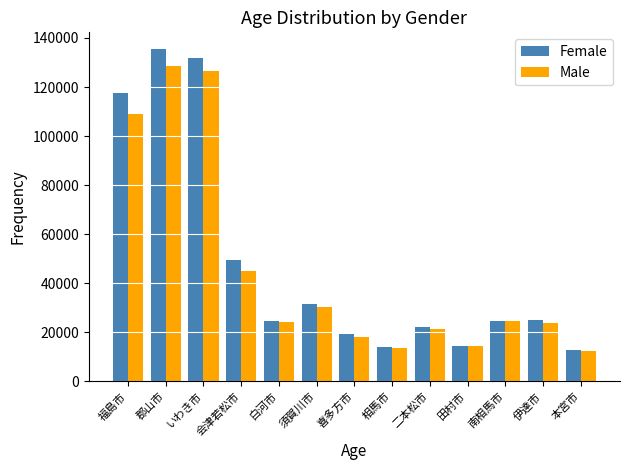

What is the label of the 10th bar from the left?

田村市